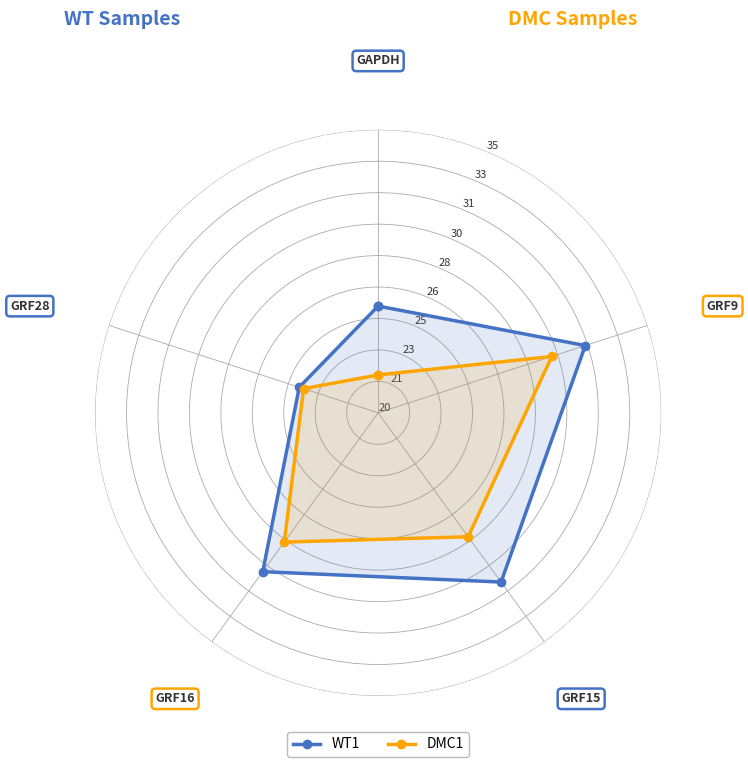

In DMC1, how many points are lower than both neighbors (excluding endpoints)?

1